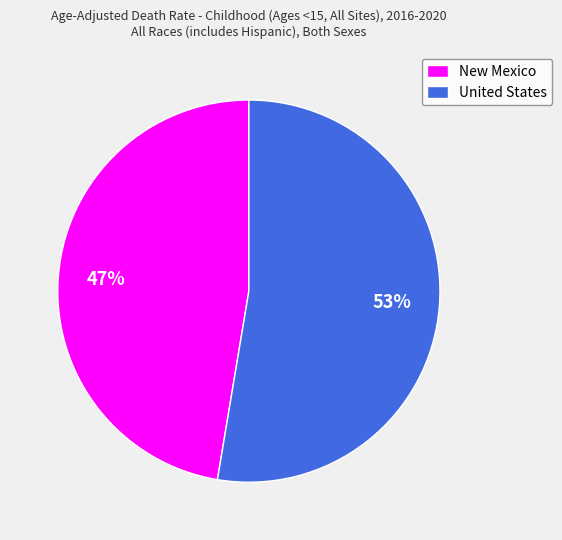

Rank the categories by value from lowest to highest.

New Mexico, United States